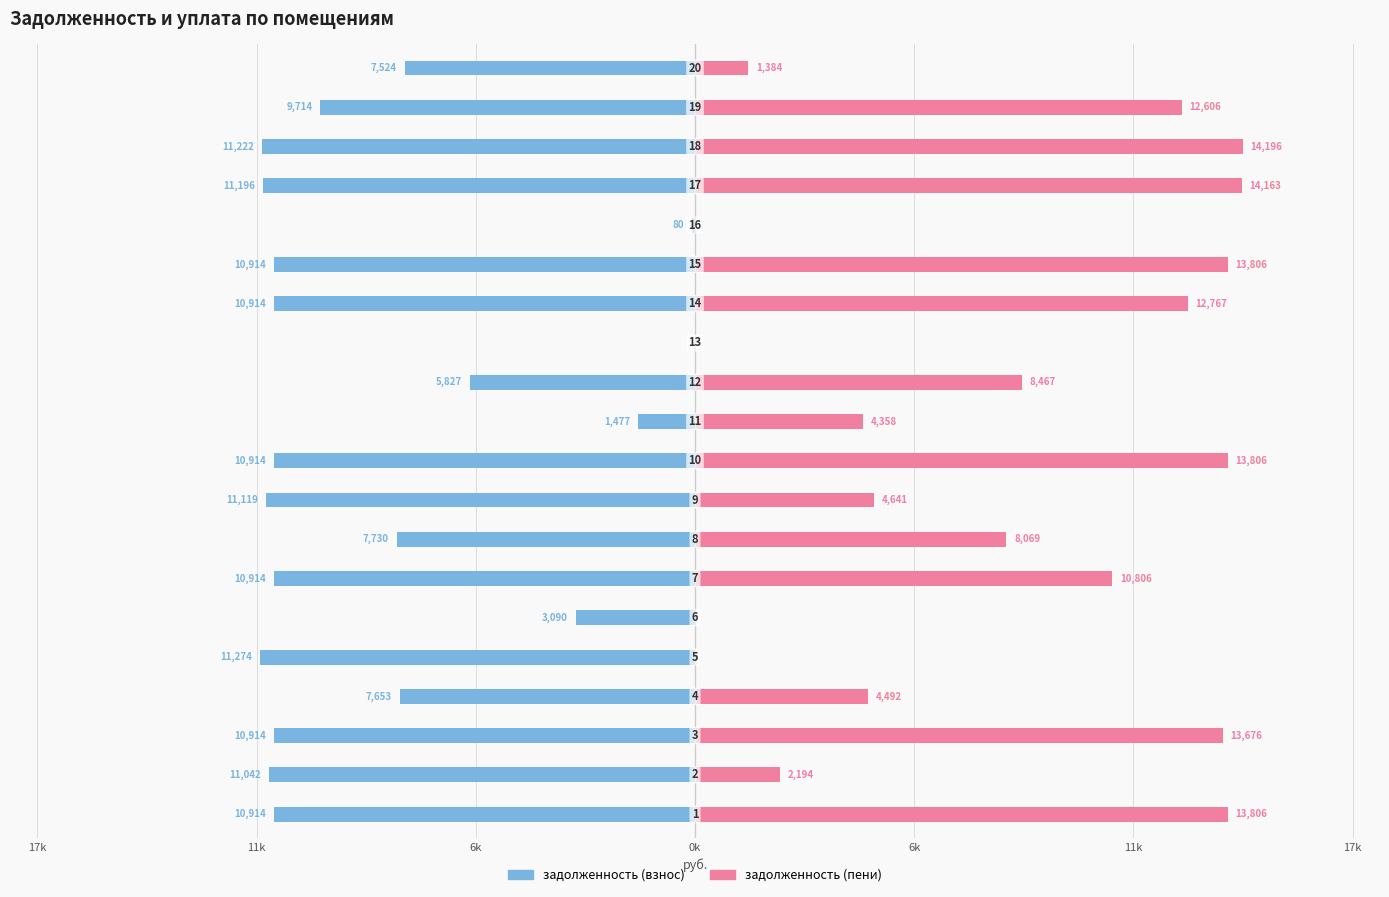

Reading left to right, transcribe all the data shown in this chart.

задолженность (взнос): -10914.0	-11042.4	-10914.0	-7652.6	-11273.5	-3090.1	-10914.0	-7729.7	-11119.4	-10914.0	-1477.3	-5826.8	0.0	-10914.0	-10914.0	-79.8	-11196.5	-11222.2	-9714.0	-7524.2
задолженность (пени): 13805.8	2194.3	13675.8	4492.3	0.0	0.0	10805.8	8068.7	4641.0	13805.8	4358.0	8466.8	0.0	12766.6	13805.8	0.0	14163.0	14195.5	12605.8	1383.9